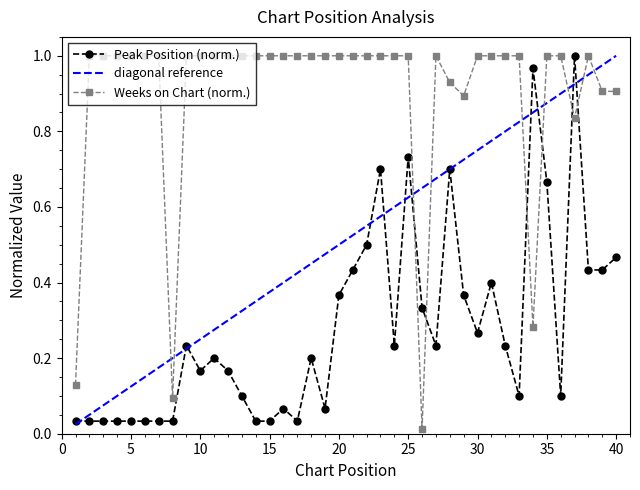

Rank the series by their average value, from highest to lowest.

Weeks on Chart, Peak Position